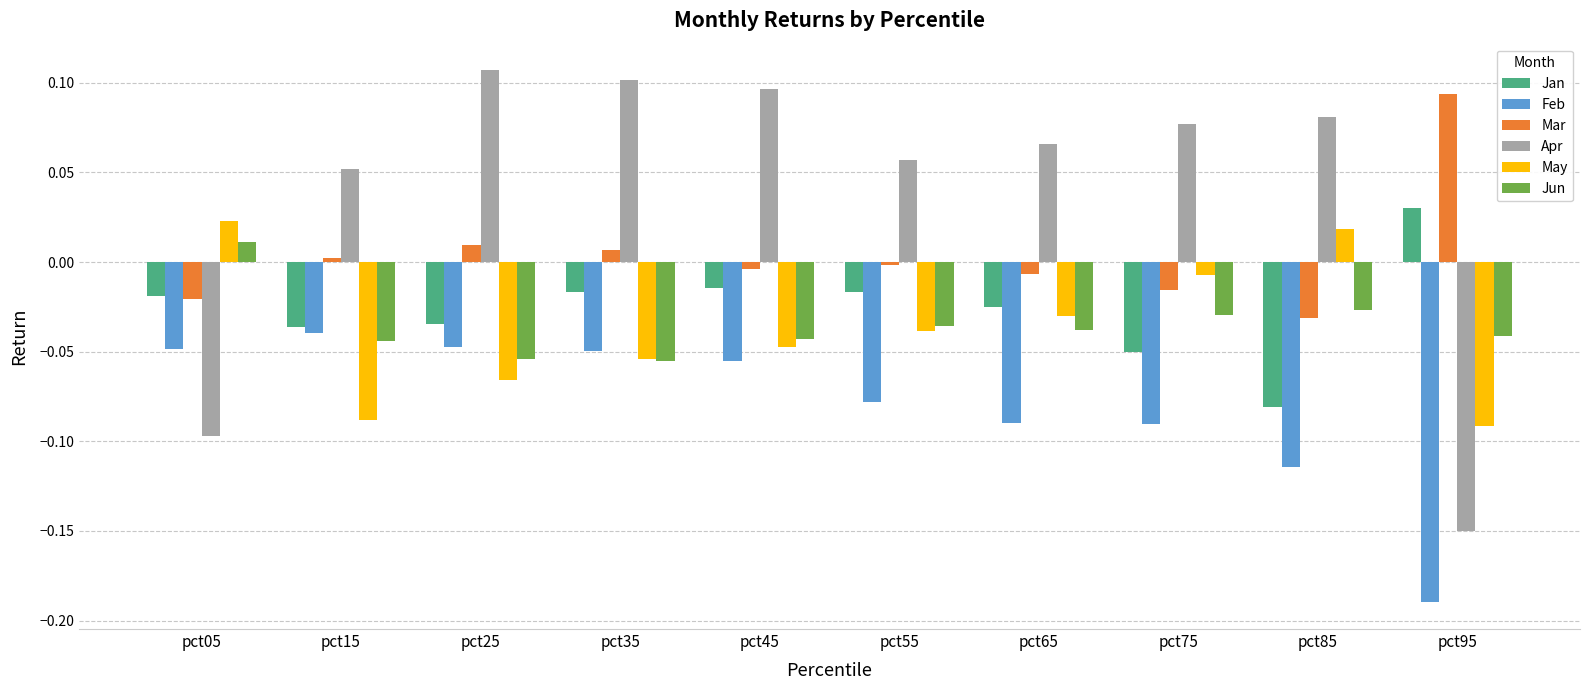

What is the spread (max minus min) of values at pct95?

0.3